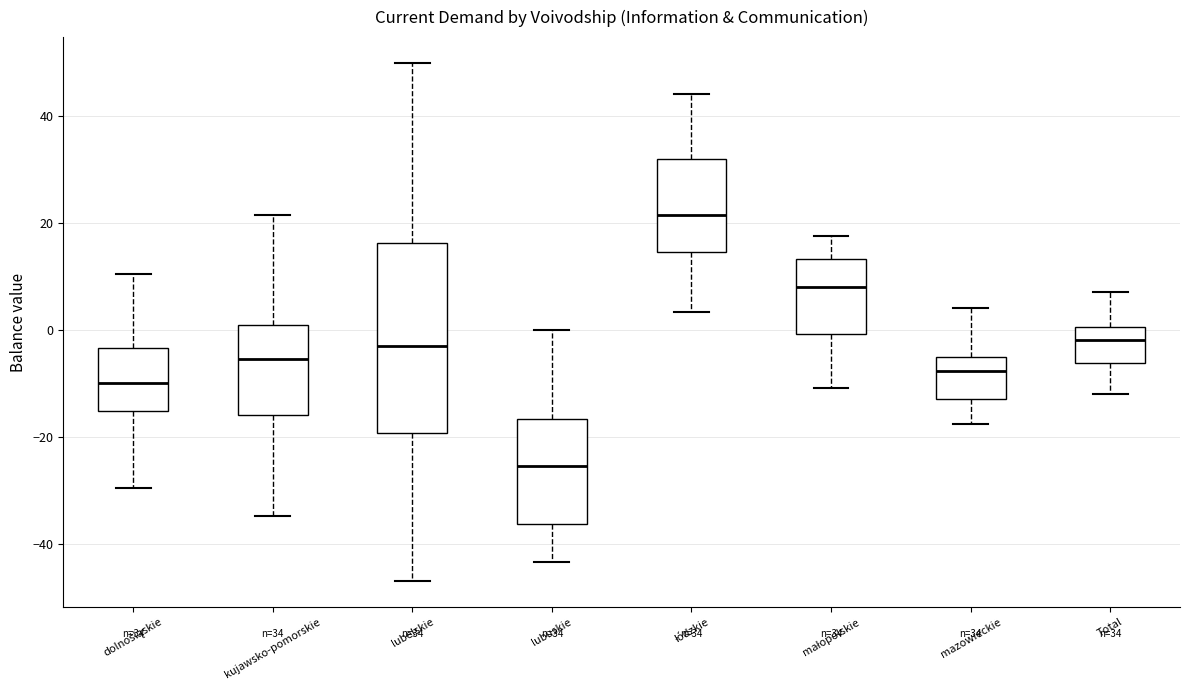

Which box's median line is the lowest?

lubuskie